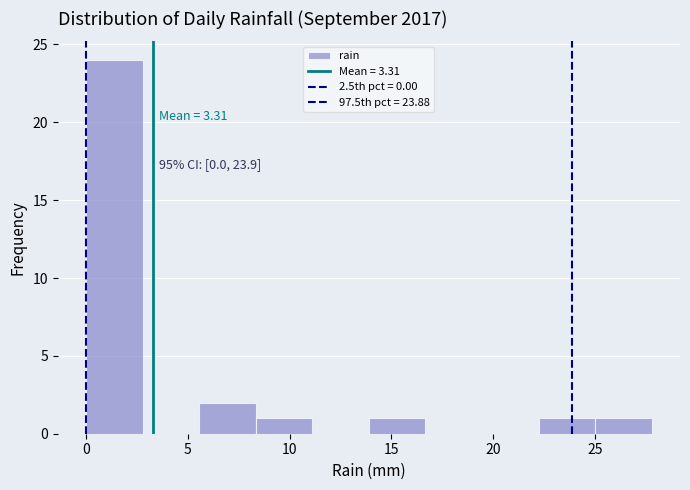

Which range on the x-axis has the tallest bar?

0.0 to 3.0